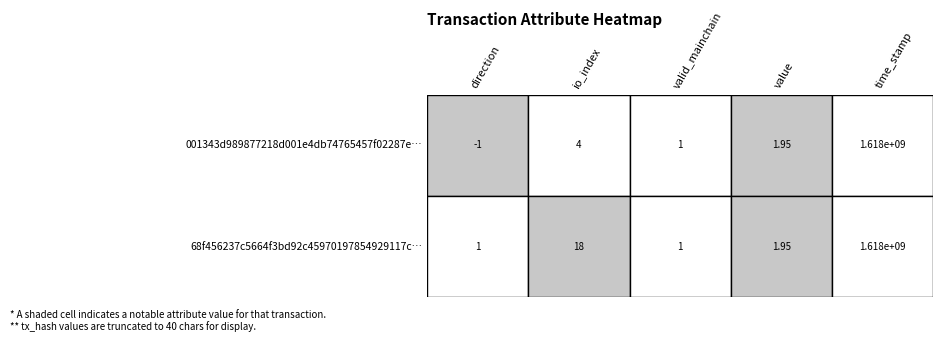

Which series changed the most between direction and time_stamp?

001343d989877218d001e4db74765457f02287e